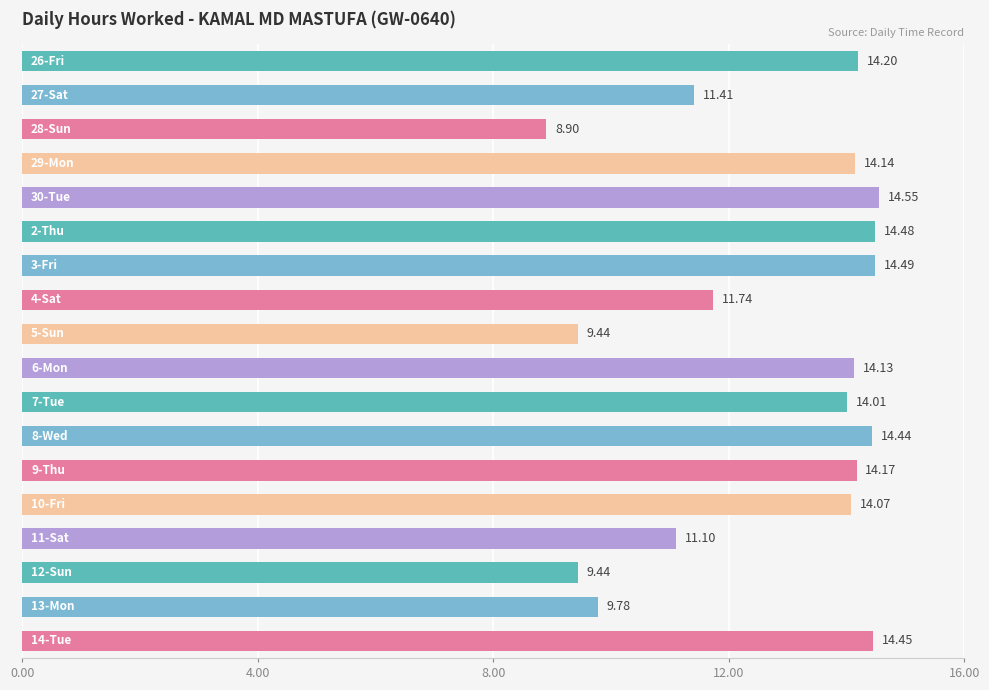

What is the sum of all values?

228.9